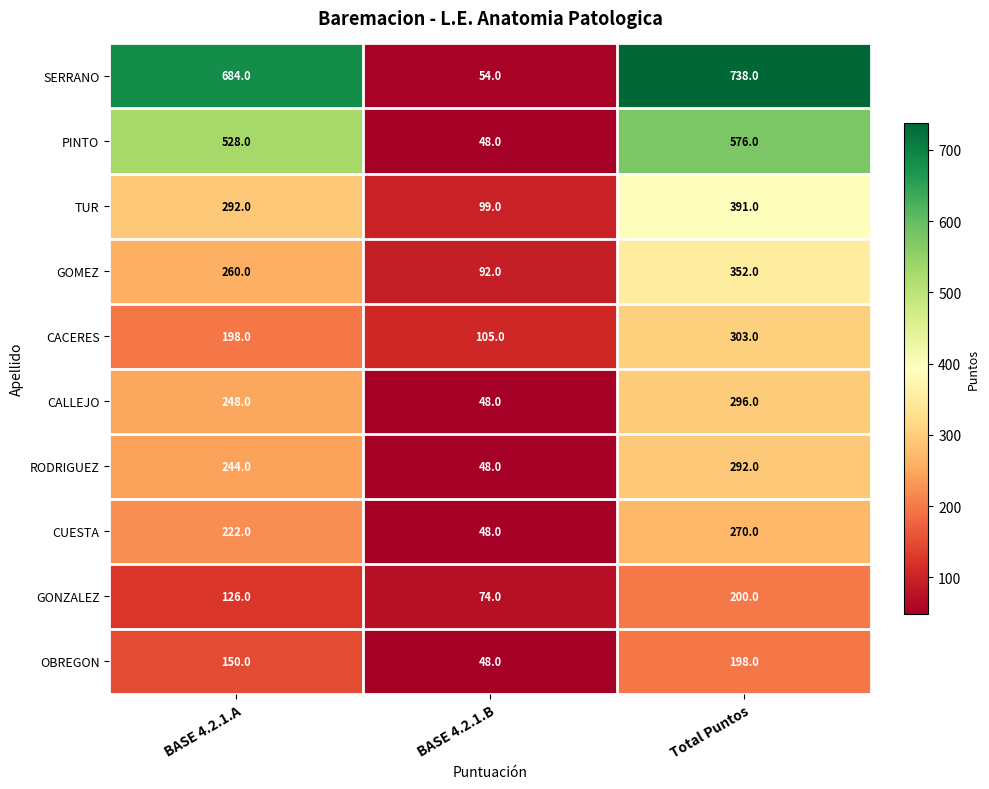

Rank the series at Total Puntos from highest to lowest value.

SERRANO, PINTO, TUR, GOMEZ, CACERES, CALLEJO, RODRIGUEZ, CUESTA, GONZALEZ, OBREGON